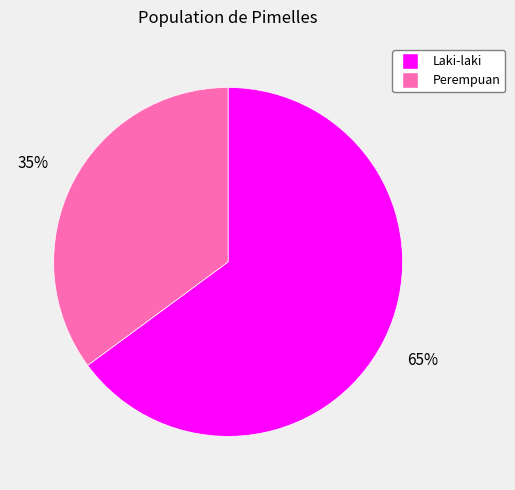

To the nearest percent, what is the average slice percentage?

50%